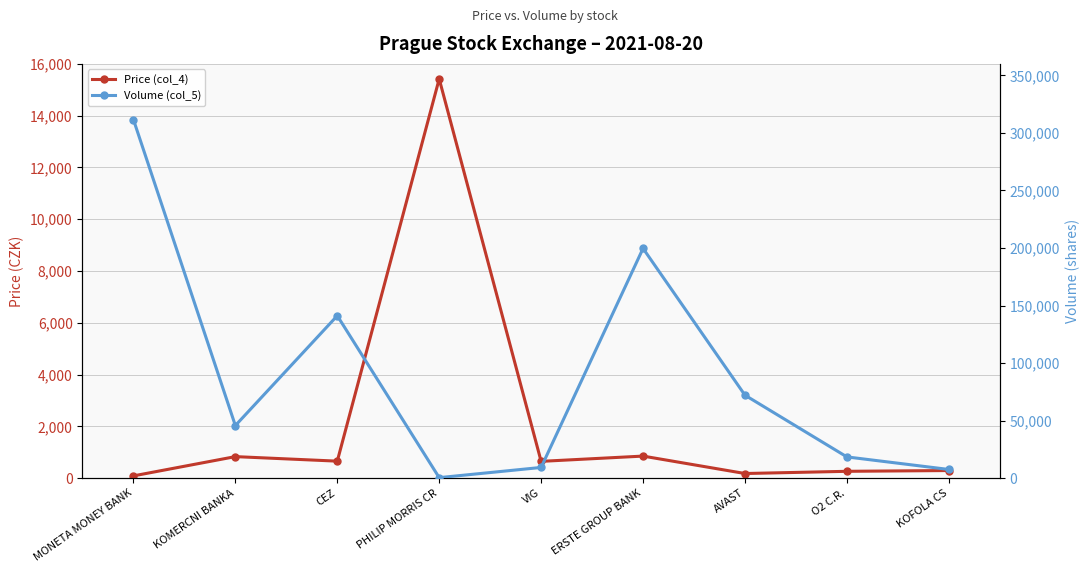

What is the maximum value shown in the chart?

311607.0